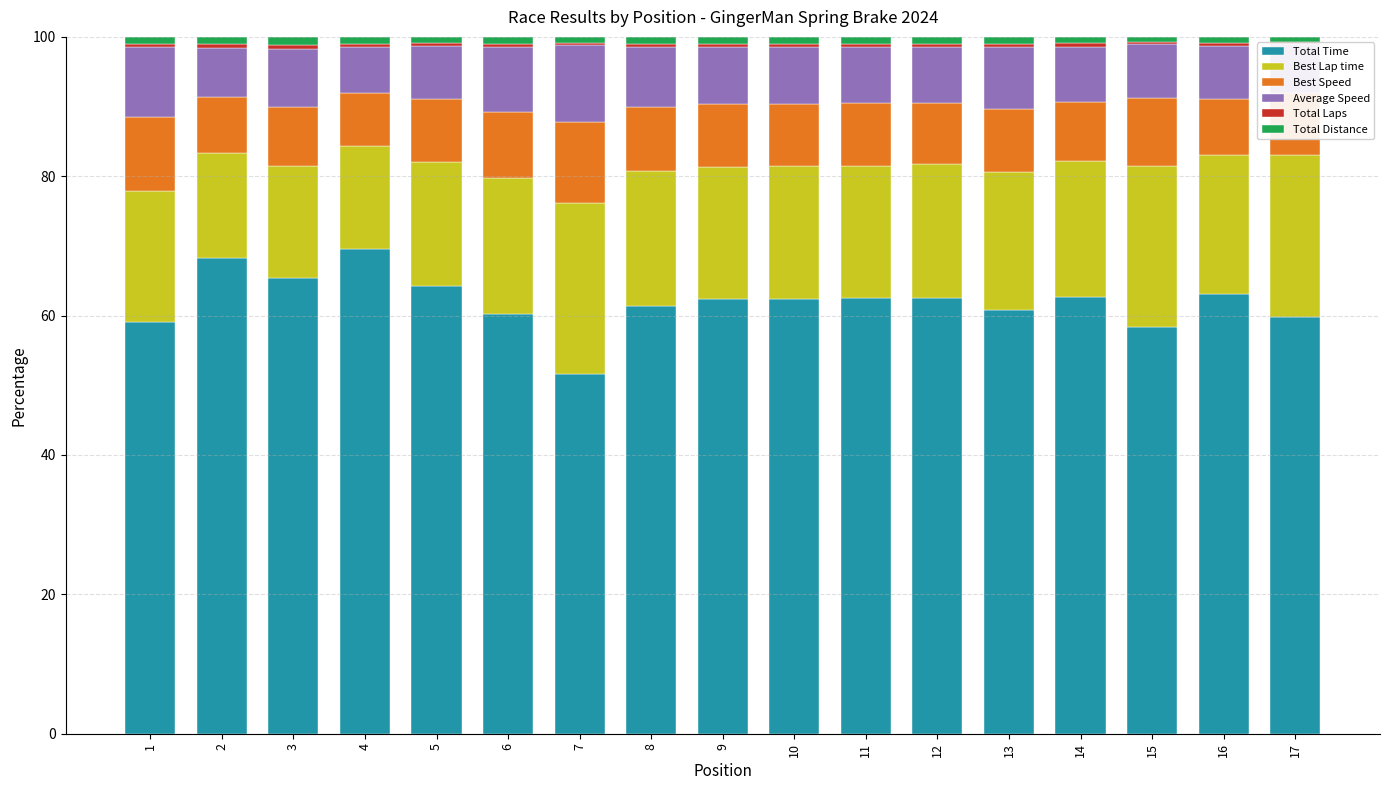

Is it true that Total Time equals 63.1 at 16?

True